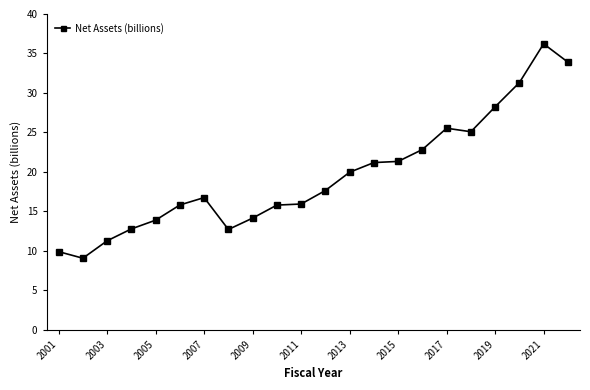

What is the value of the 20th point from the left?

31.3